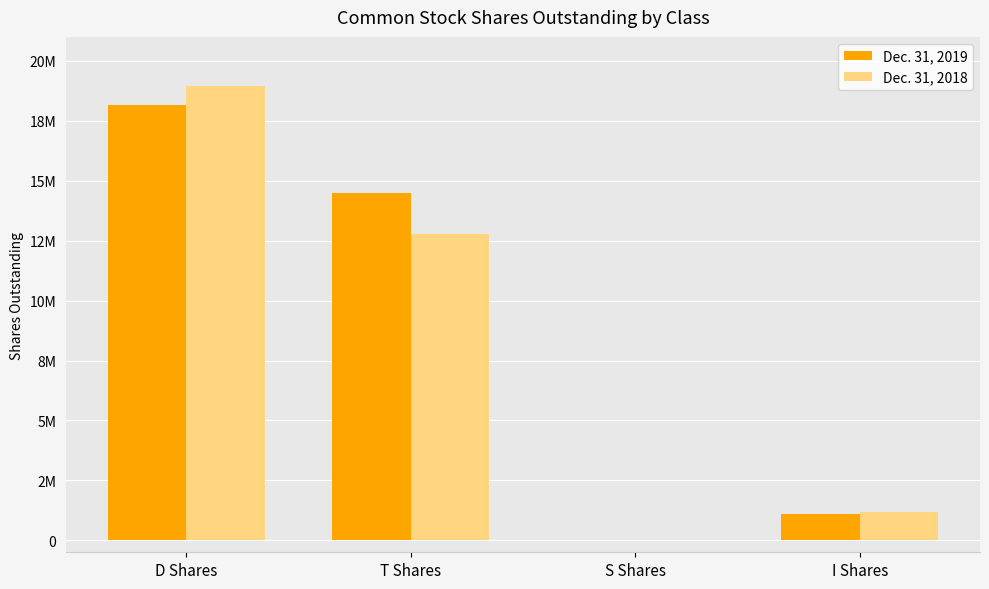

What is the label of the 3rd bar from the left?

S Shares